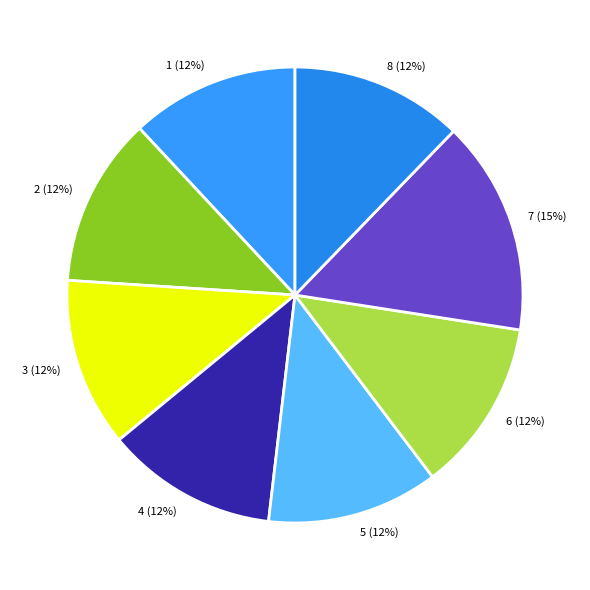

Is there any slice that represents more than half of the pie?

No